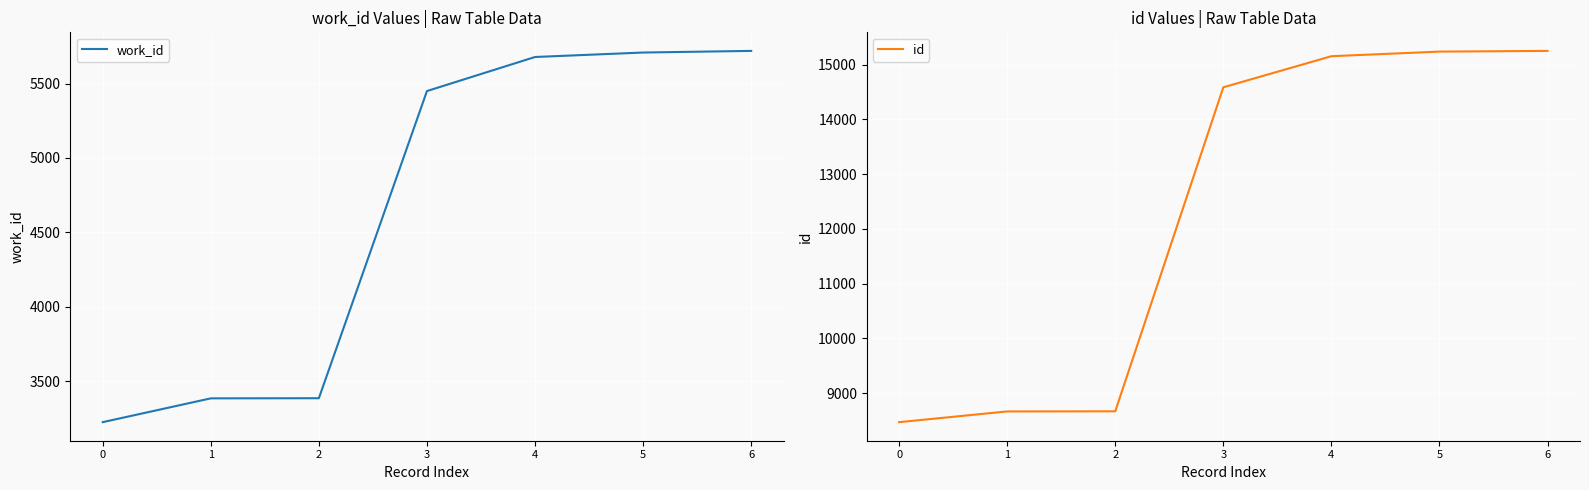

Read the id value at 4.

15153